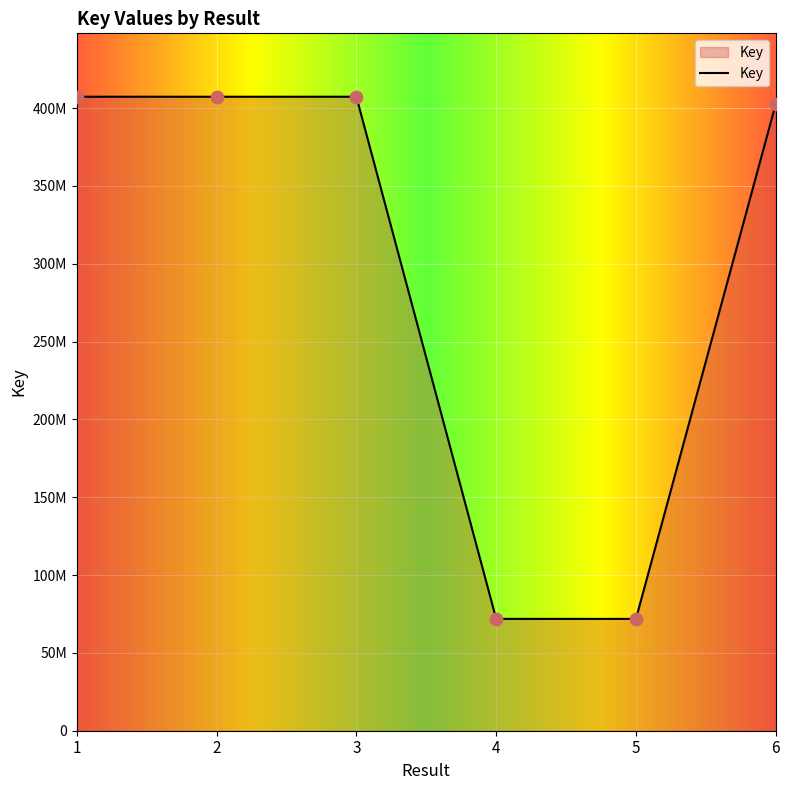

Approximately how many times larger is the value at 3 compared to 2?

1.0